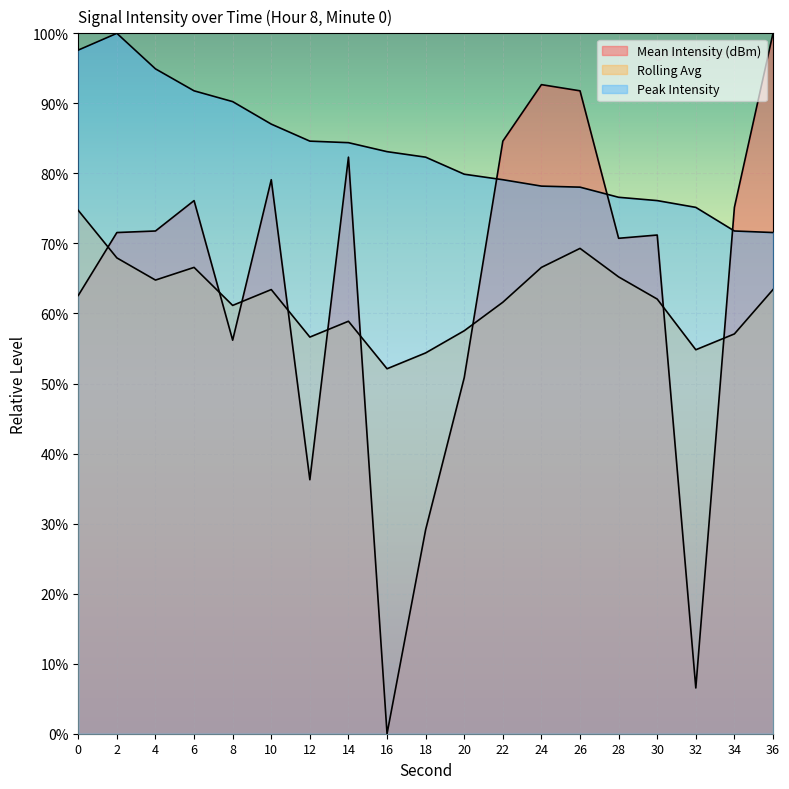

Which series changed the most between 12 and 36?

Mean Intensity (dBm)